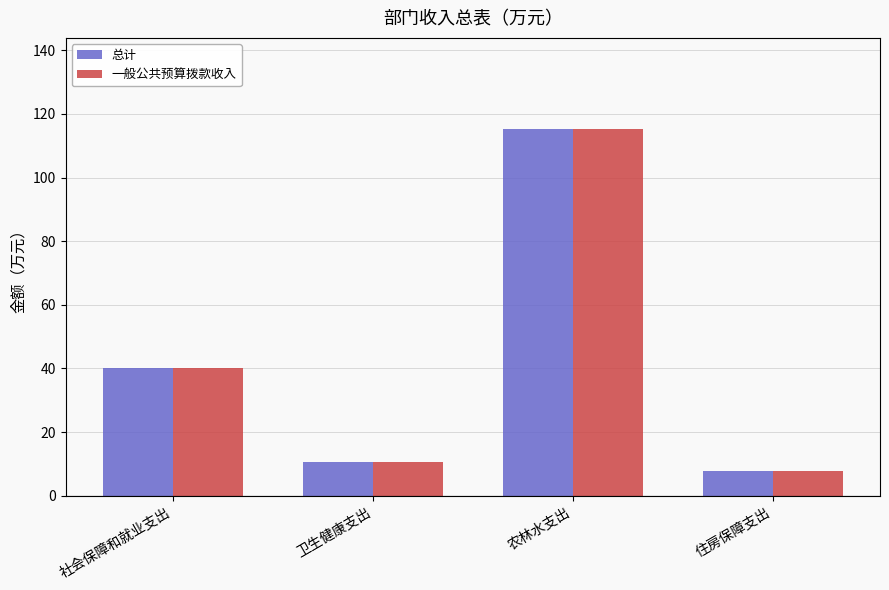

The 一般公共预算拨款收入 series shows 115.1 at 农林水支出. True or false?

True